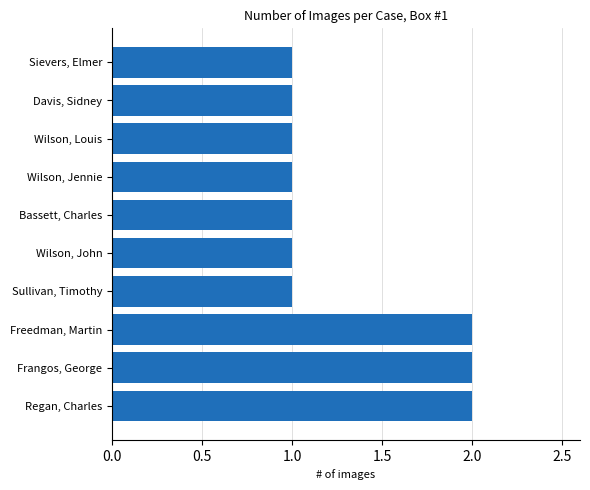

How many data points does each series have?

10